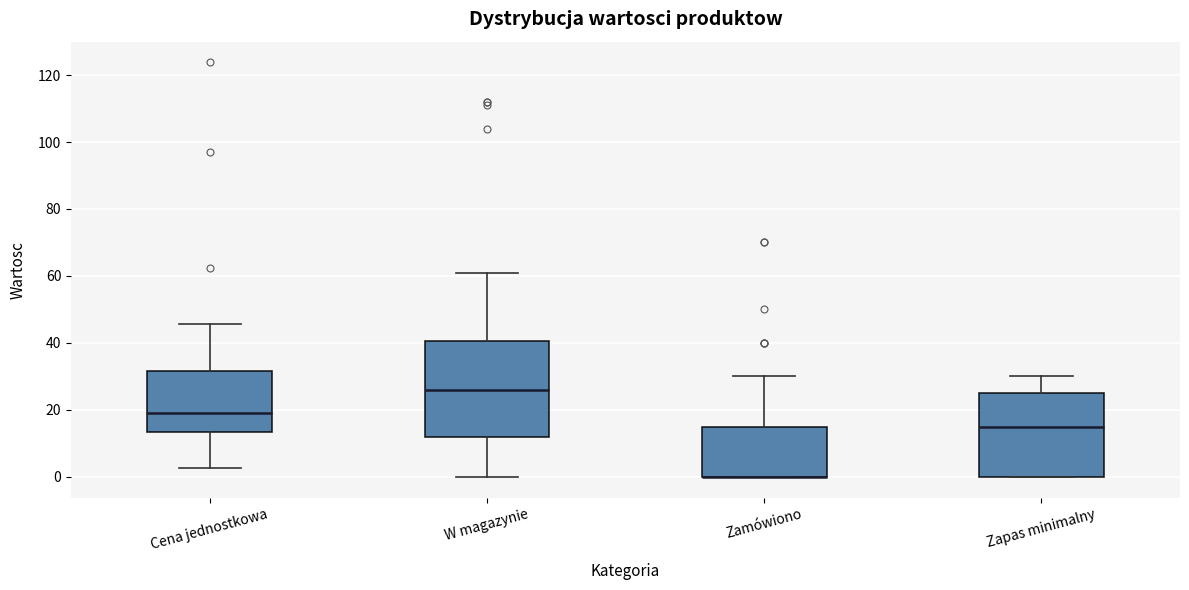

Reading left to right, read every box against the y-axis: the position of its median line, the range the box covers, and the ends of its whiskers. The values are not printed on the chart, so give them approximately, as read against the axis.

Cena jednostkowa: median 20, box 14 to 32, whiskers 2 to 46
W magazynie: median 26, box 12 to 40, whiskers 0 to 62
Zamówiono: median 0 (drawn on the box's lower edge), box 0 to 16, whiskers 0 to 30
Zapas minimalny: median 16, box 0 to 26, whiskers 0 to 30